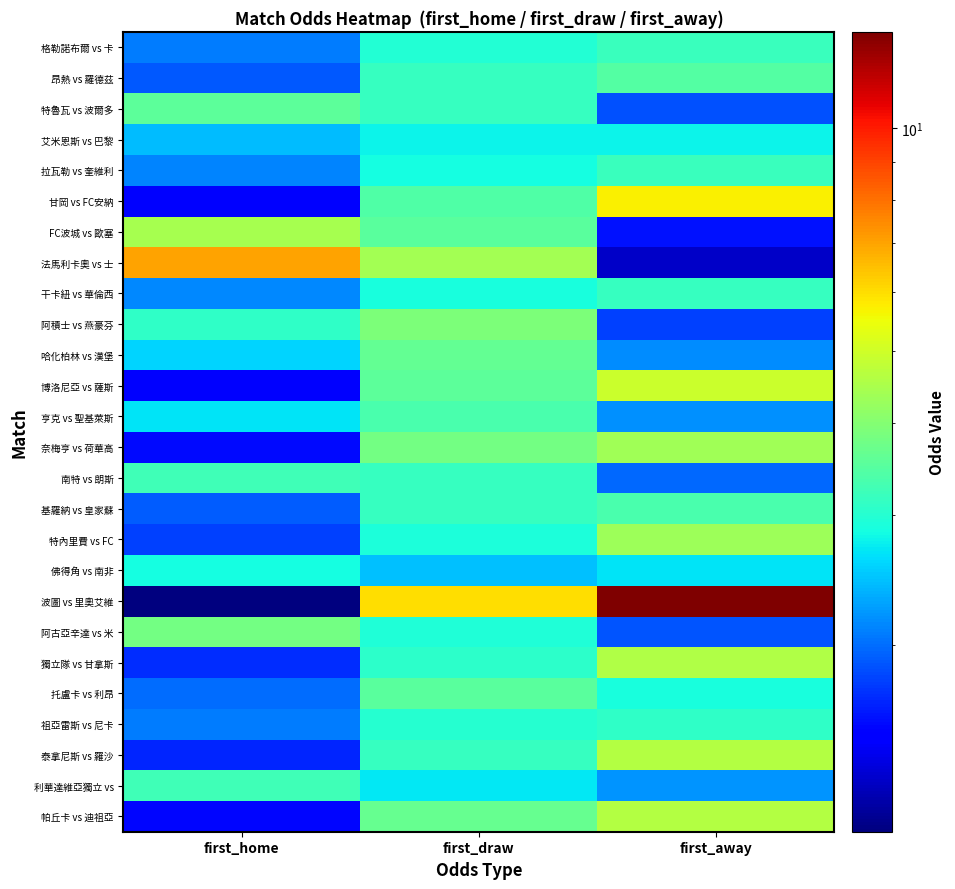

Reading left to right, transcribe all the data shown in this chart.

格勒諾布爾 vs 卡: first_home=2.1	first_draw=3.0	first_away=3.2
昂熱 vs 羅德茲: first_home=1.9	first_draw=3.1	first_away=3.5
特魯瓦 vs 波爾多: first_home=3.5	first_draw=3.1	first_away=1.9
艾米恩斯 vs 巴黎: first_home=2.4	first_draw=2.8	first_away=2.8
拉瓦勒 vs 奎維利: first_home=2.1	first_draw=2.9	first_away=3.2
甘岡 vs FC安納: first_home=1.5	first_draw=3.4	first_away=5.7
FC波城 vs 歐塞: first_home=4.5	first_draw=3.5	first_away=1.6
法馬利卡奧 vs 士: first_home=7.0	first_draw=4.4	first_away=1.3
干卡紐 vs 華倫西: first_home=2.1	first_draw=2.9	first_away=3.1
阿積士 vs 燕豪芬: first_home=3.1	first_draw=3.9	first_away=1.8
哈化柏林 vs 漢堡: first_home=2.6	first_draw=3.6	first_away=2.1
博洛尼亞 vs 薩斯: first_home=1.5	first_draw=3.5	first_away=5.0
亨克 vs 聖基萊斯: first_home=2.7	first_draw=3.4	first_away=2.2
奈梅亨 vs 荷華高: first_home=1.6	first_draw=3.8	first_away=4.3
南特 vs 朗斯: first_home=3.2	first_draw=3.1	first_away=2.0
基羅納 vs 皇家蘇: first_home=1.9	first_draw=3.1	first_away=3.4
特內里費 vs FC: first_home=1.8	first_draw=2.9	first_away=4.3
佛得角 vs 南非: first_home=2.9	first_draw=2.4	first_away=2.7
波圖 vs 里奧艾維: first_home=1.1	first_draw=6.0	first_away=13.5
阿古亞辛達 vs 米: first_home=3.8	first_draw=3.0	first_away=1.9
獨立隊 vs 甘拿斯: first_home=1.7	first_draw=3.0	first_away=4.5
托盧卡 vs 利昂: first_home=2.0	first_draw=3.5	first_away=2.9
祖亞雷斯 vs 尼卡: first_home=2.1	first_draw=3.0	first_away=3.1
泰拿尼斯 vs 羅沙: first_home=1.7	first_draw=3.1	first_away=4.6
利華達維亞獨立 vs: first_home=3.2	first_draw=2.7	first_away=2.2
帕丘卡 vs 迪祖亞: first_home=1.6	first_draw=3.6	first_away=4.6